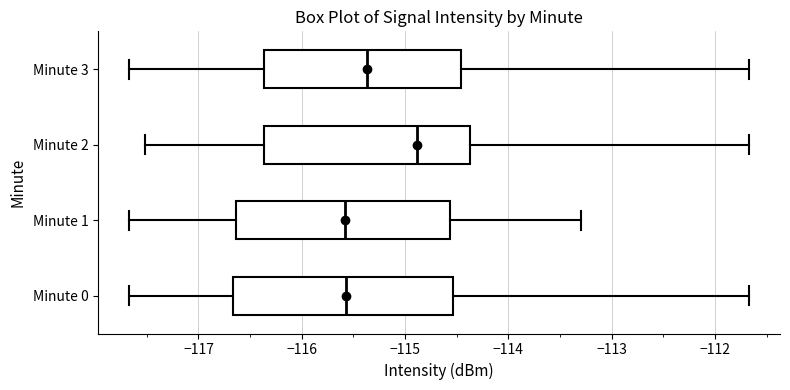

Reading bottom to top, transcribe this box plot: for each box, give where its median line is, the range the box spans, and where its two whiskers end, as read against the x-axis. The values are not printed on the chart, so give them approximately, as read against the axis.

Minute 0: median -115.6, box -116.7 to -114.5, whiskers -117.7 to -111.7
Minute 1: median -115.6, box -116.6 to -114.6, whiskers -117.7 to -113.3
Minute 2: median -114.9, box -116.4 to -114.4, whiskers -117.5 to -111.7
Minute 3: median -115.4, box -116.4 to -114.5, whiskers -117.7 to -111.7